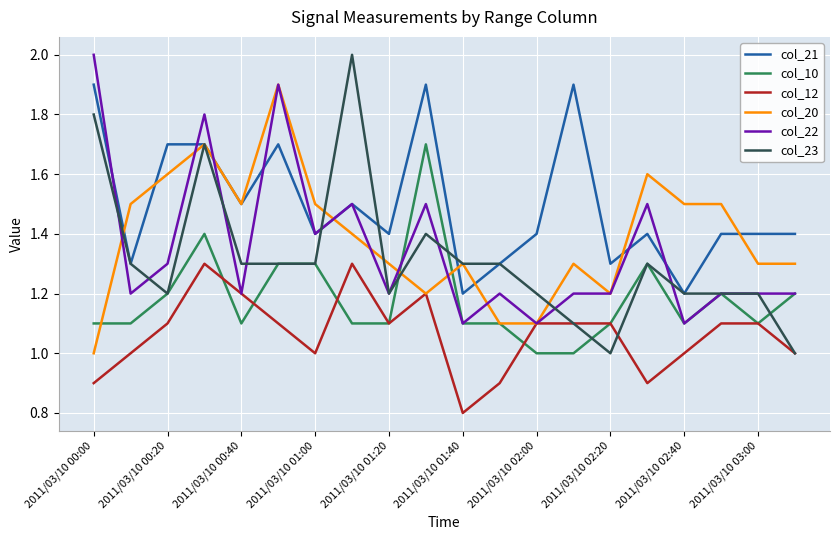

True or false: col_10 has more than 0 interior local peaks.

True